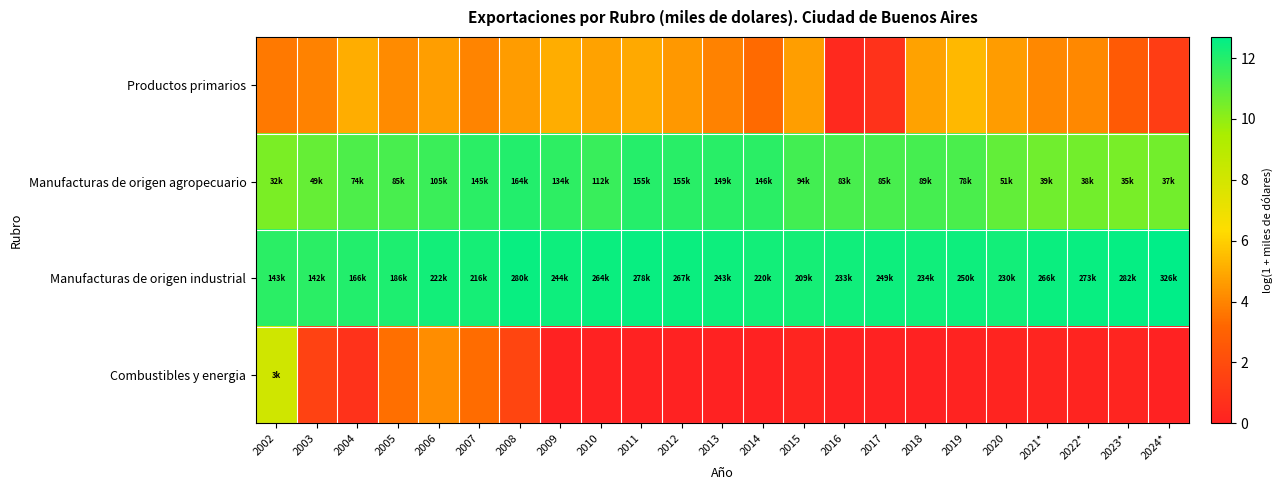

What is the greatest value displayed?

12.7